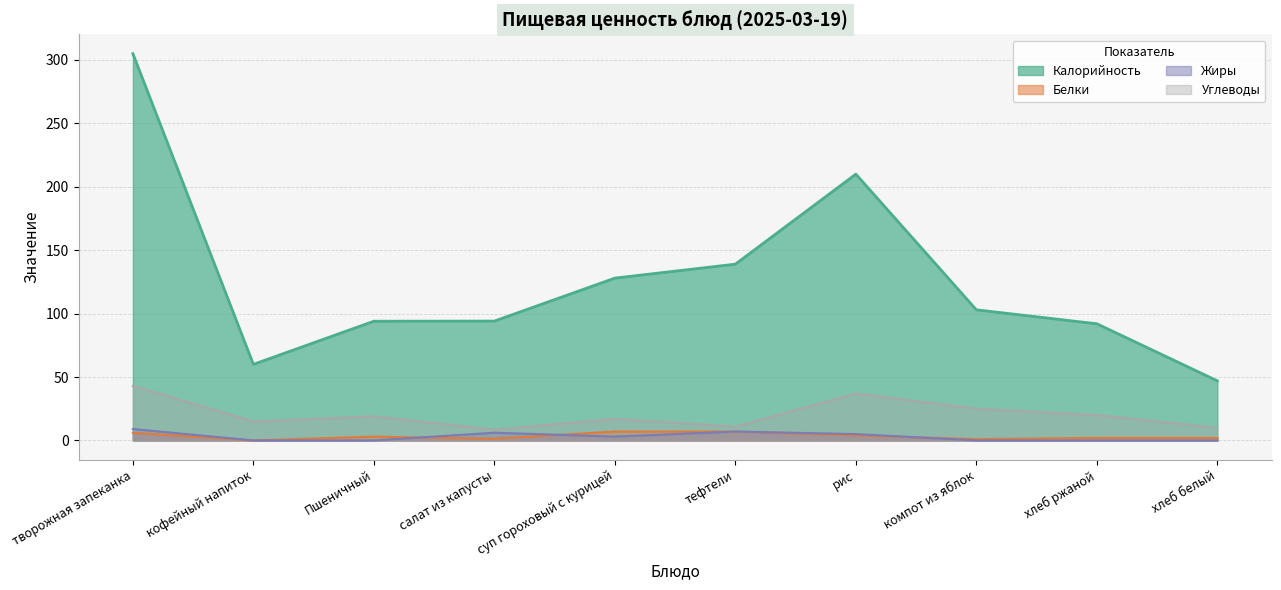

In Калорийность, how many points are lower than both neighbors (excluding endpoints)?

1